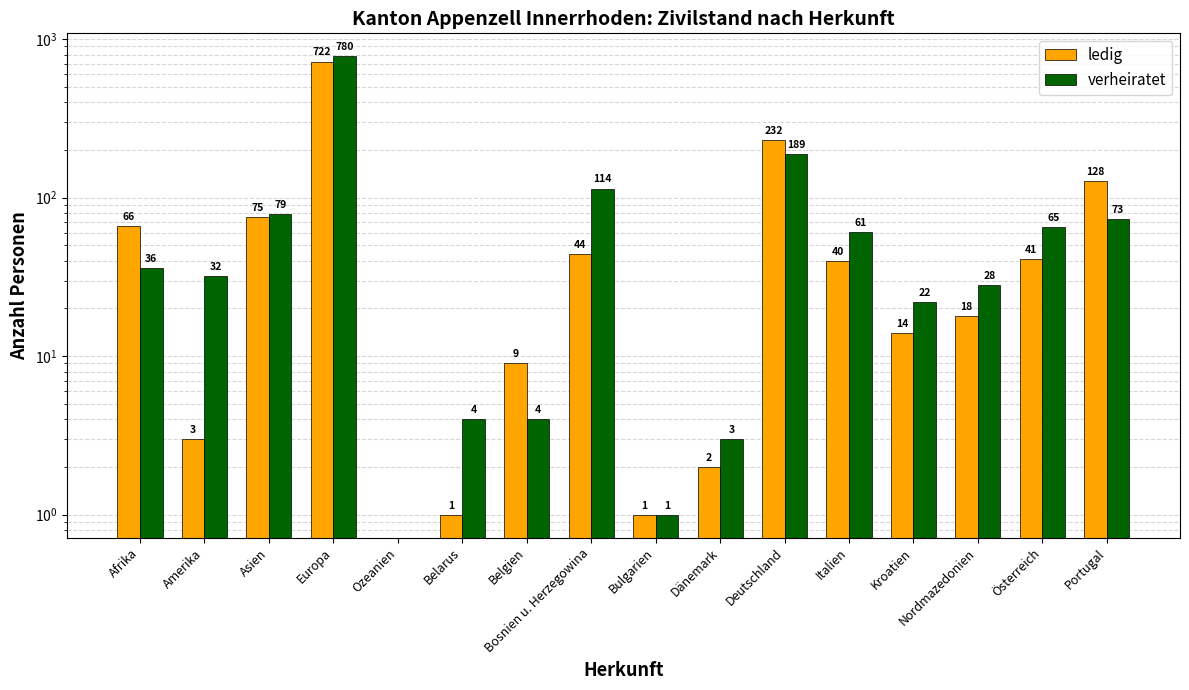

What is the label of the 3rd bar from the left?

Asien